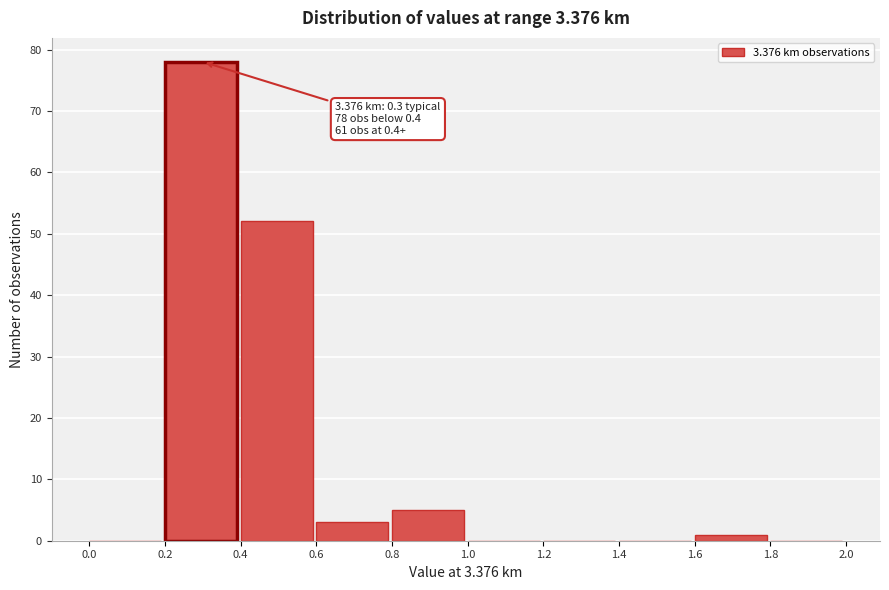

Which range on the x-axis has the tallest bar?

0.2 to 0.4